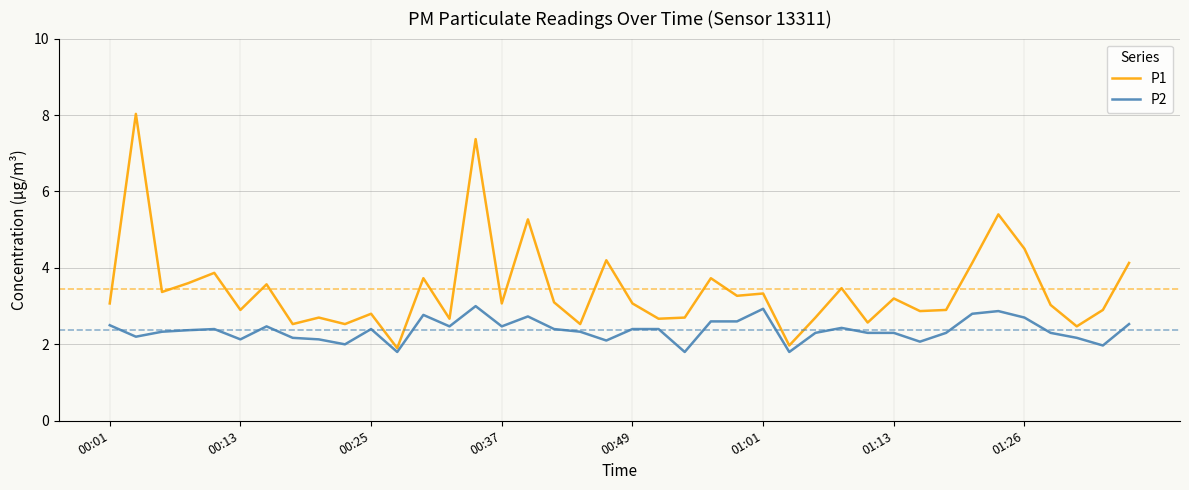

Reading left to right, what are all the values shown in this chart?

P1: 3.1	8.0	3.4	3.6	3.9	2.9	3.6	2.5	2.7	2.5	2.8	1.9	3.7	2.7	7.4	3.1	5.3	3.1	2.5	4.2	3.1	2.7	2.7	3.7	3.3	3.3	2.0	2.7	3.5	2.6	3.2	2.9	2.9	4.1	5.4	4.5	3.0	2.5	2.9	4.1
P2: 2.5	2.2	2.3	2.4	2.4	2.1	2.5	2.2	2.1	2.0	2.4	1.8	2.8	2.5	3.0	2.5	2.7	2.4	2.3	2.1	2.4	2.4	1.8	2.6	2.6	2.9	1.8	2.3	2.4	2.3	2.3	2.1	2.3	2.8	2.9	2.7	2.3	2.2	2.0	2.5